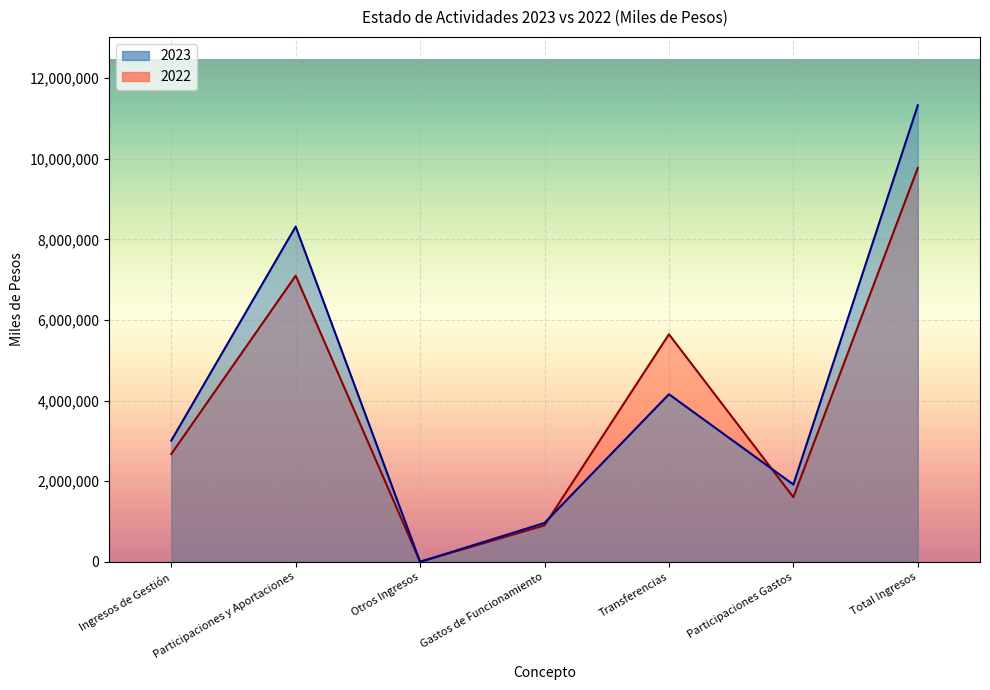

What is the total value across all series at Gastos de Funcionamiento?

1868137